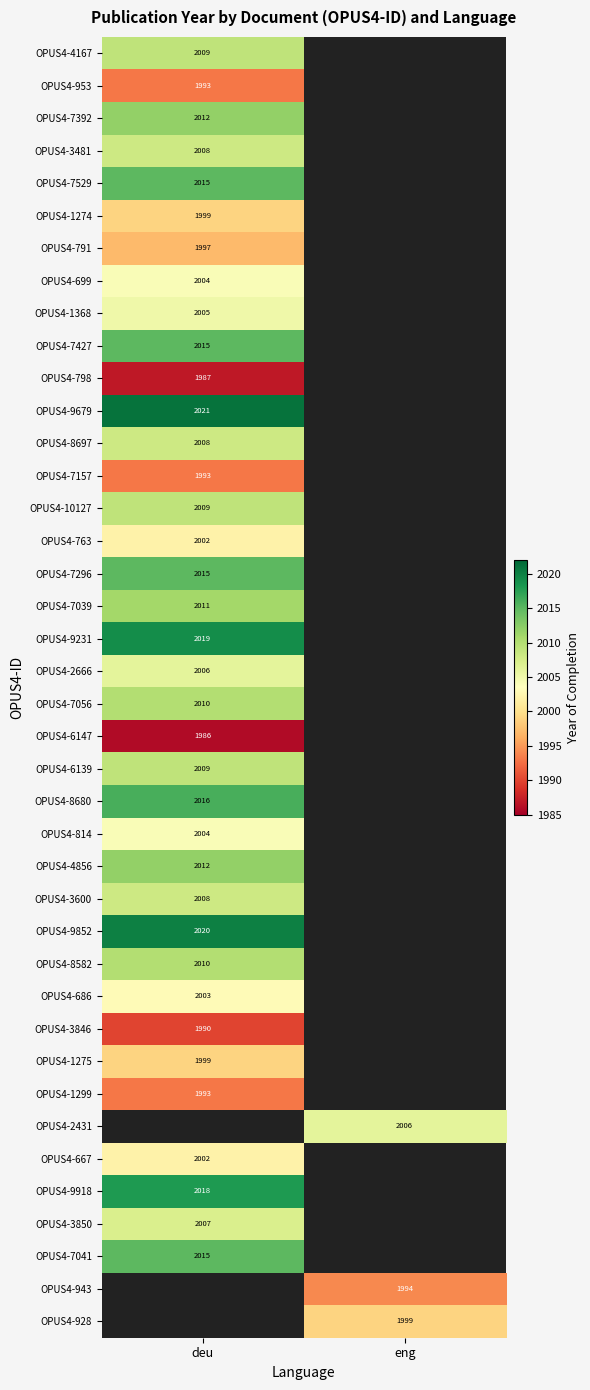

The OPUS4-1274 series shows 1999 at deu. True or false?

True